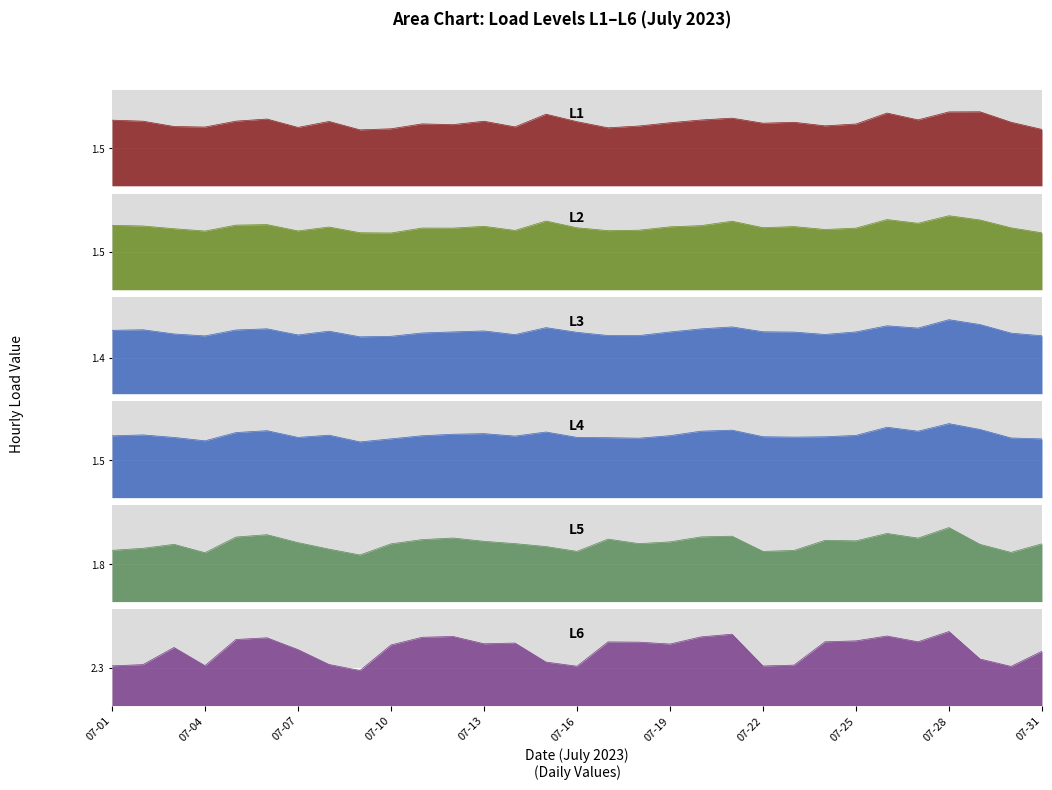

In L6, how many points are lower than both neighbors (excluding endpoints)?

8